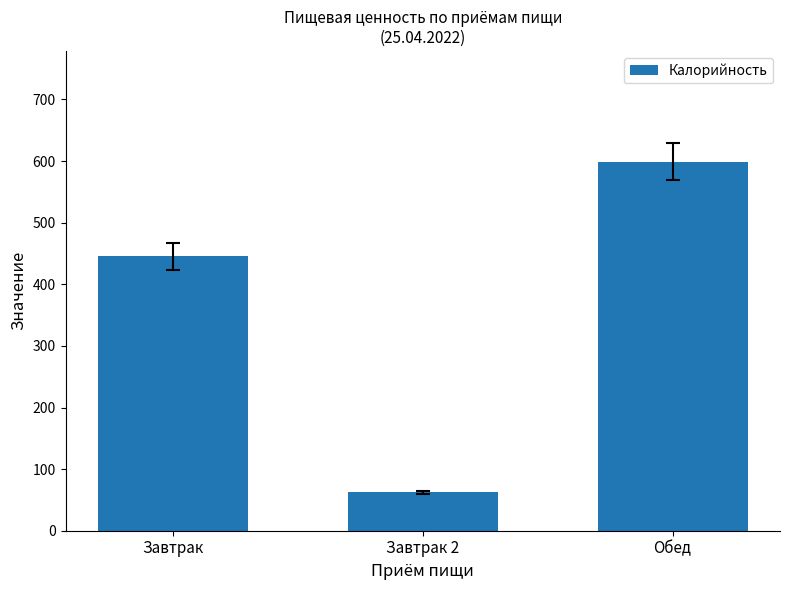

Reading left to right, extract all data points from this chart.

445.4	62.2	599.0